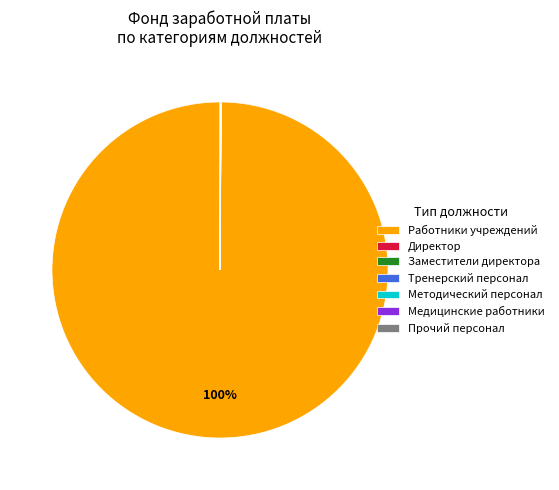

What is the largest slice in the pie chart?

Работники учреждений